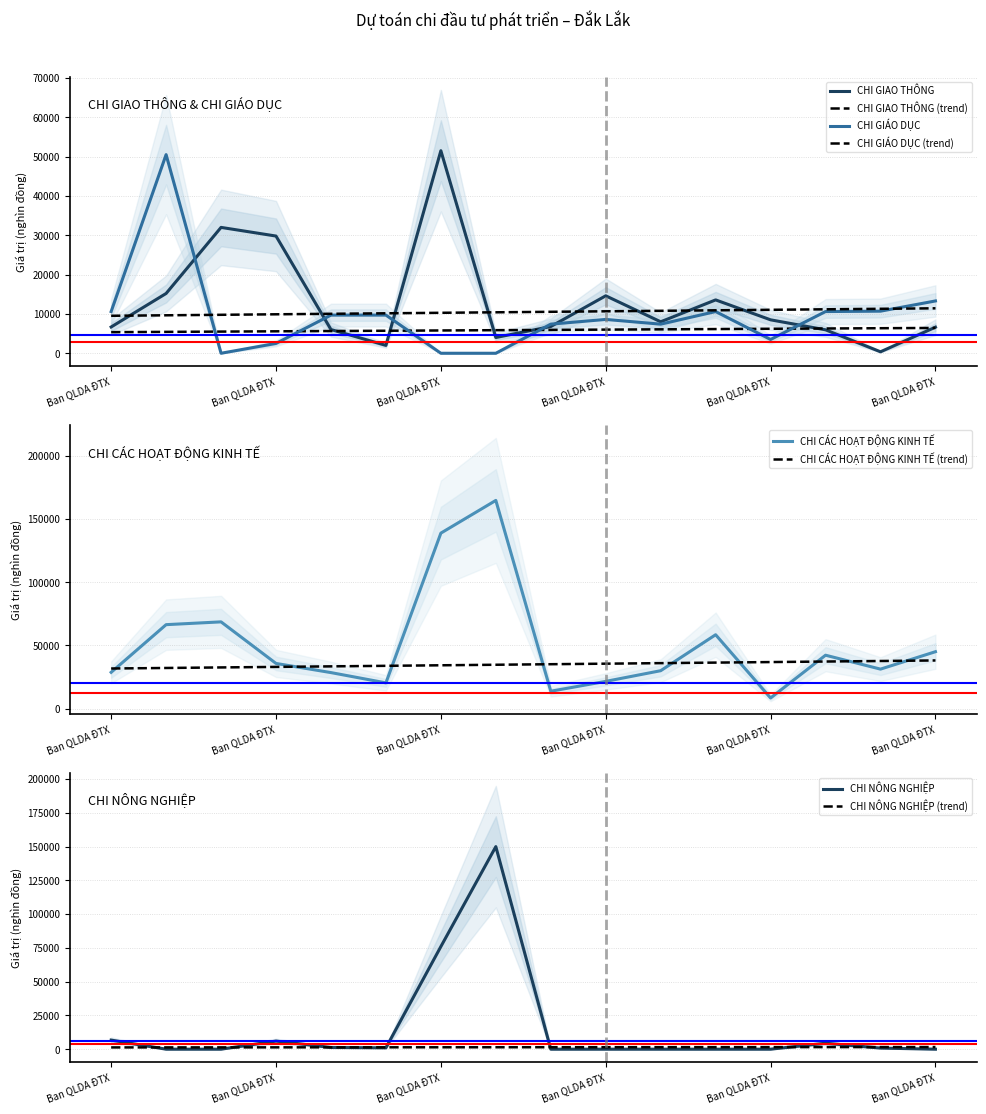

At how many categories does at least one series exceed 70020?

2